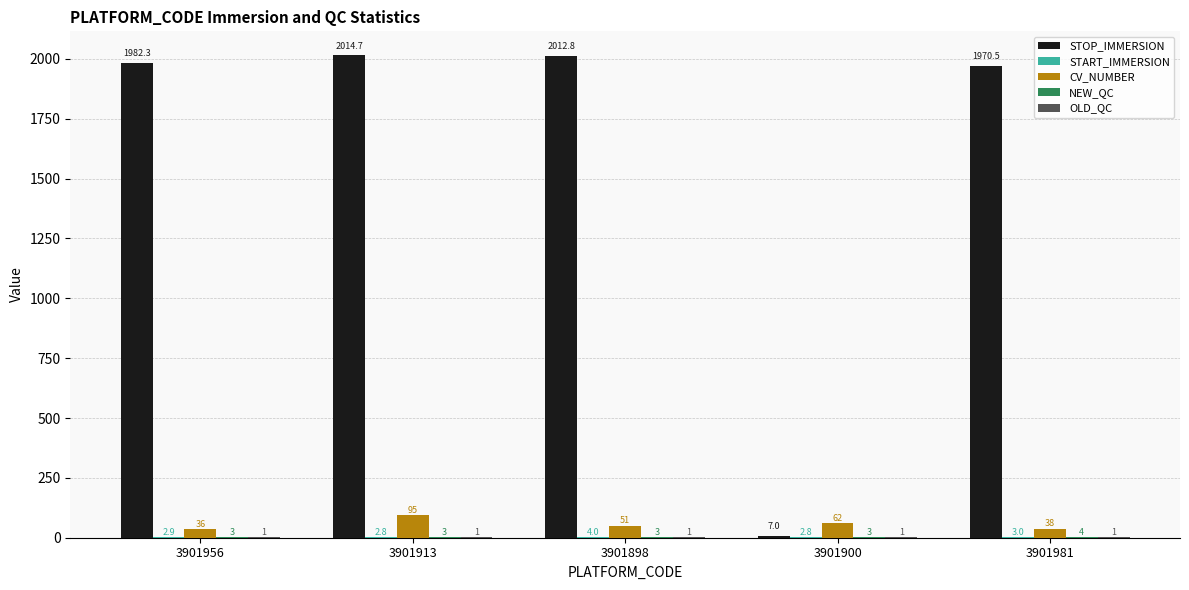

What is the highest value of the STOP_IMMERSION series?

2014.7